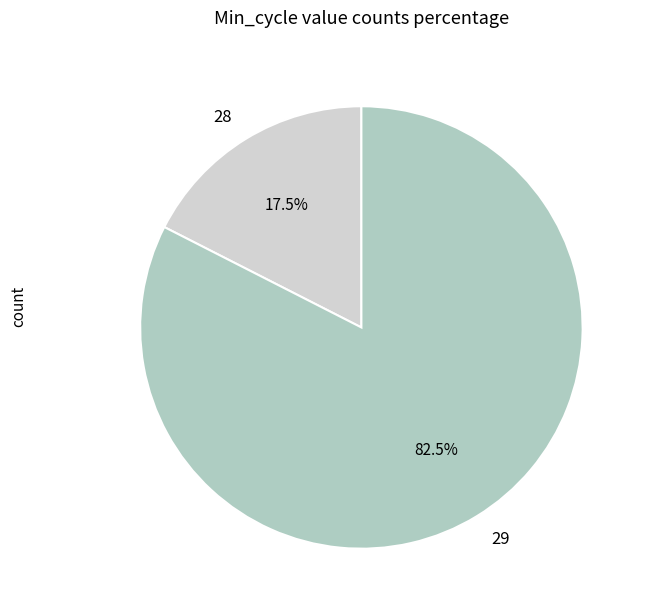

Which has a higher value, 29 or 28?

29